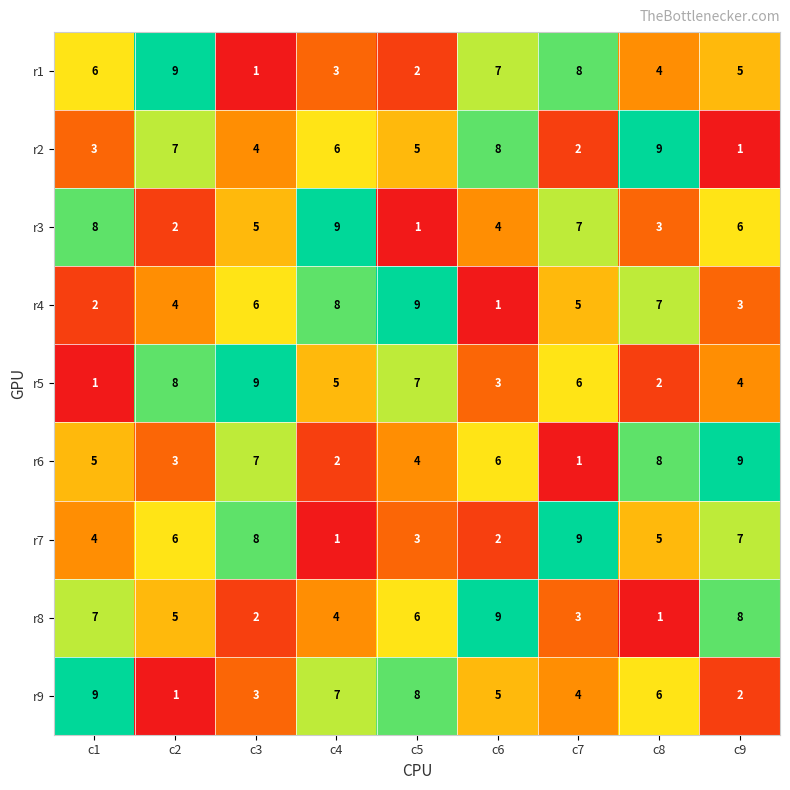

What value does the r3 series have at c6?

4